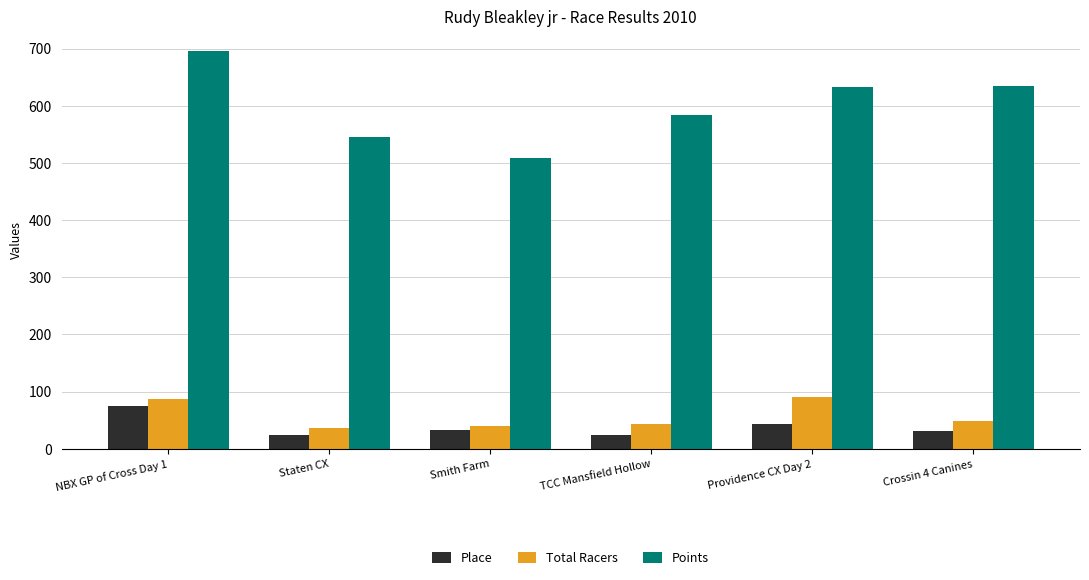

Which series has the largest range (max minus min)?

Points